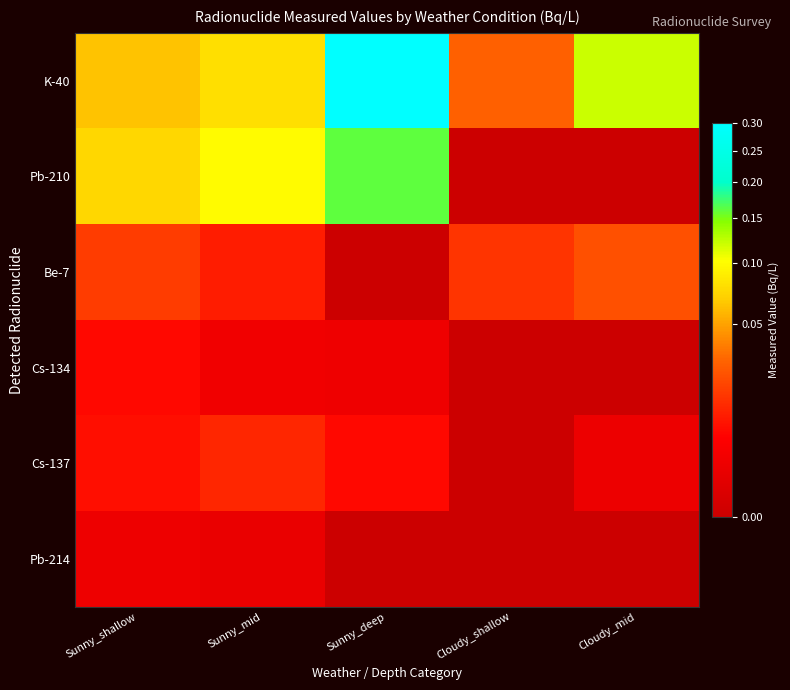

What is the difference between the highest and lowest values at Sunny_shallow?

0.1